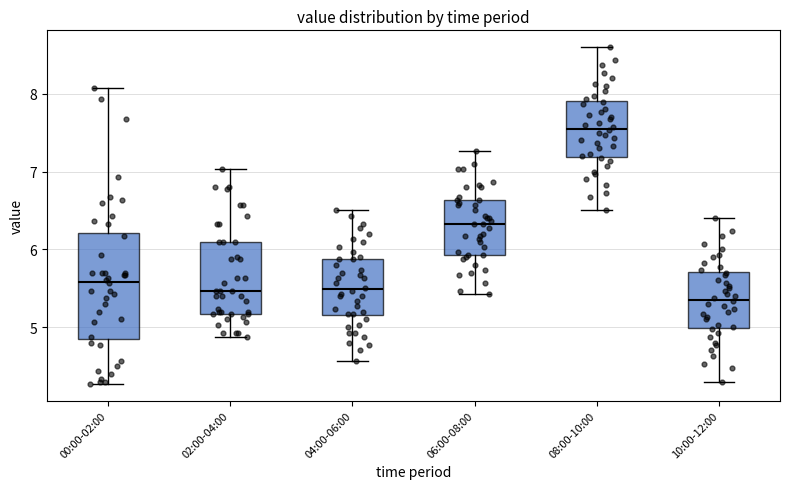

Which box's median line is the lowest?

10:00-12:00